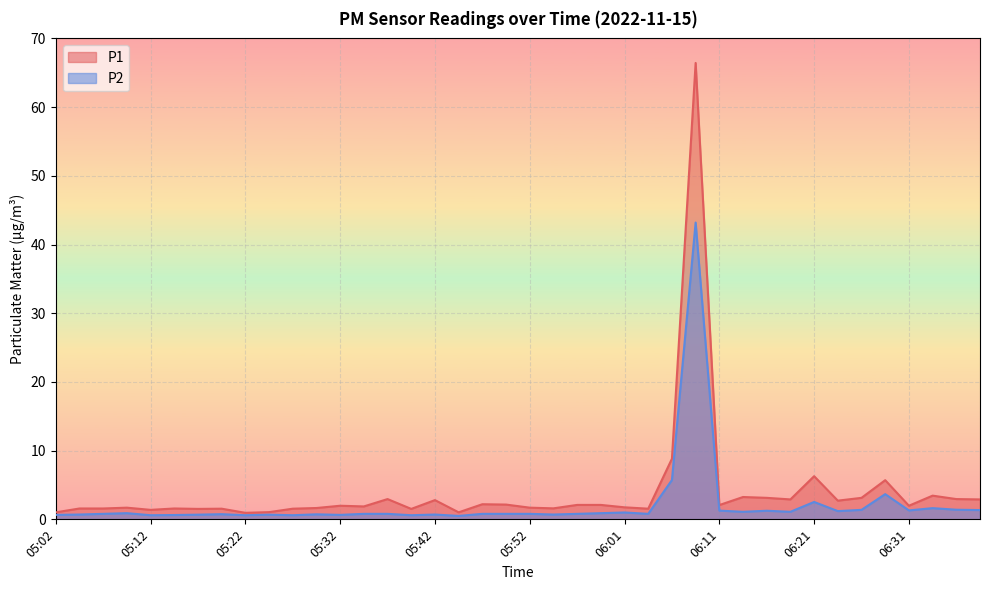

What is the approximate value of P1 at 06:26?

3.1